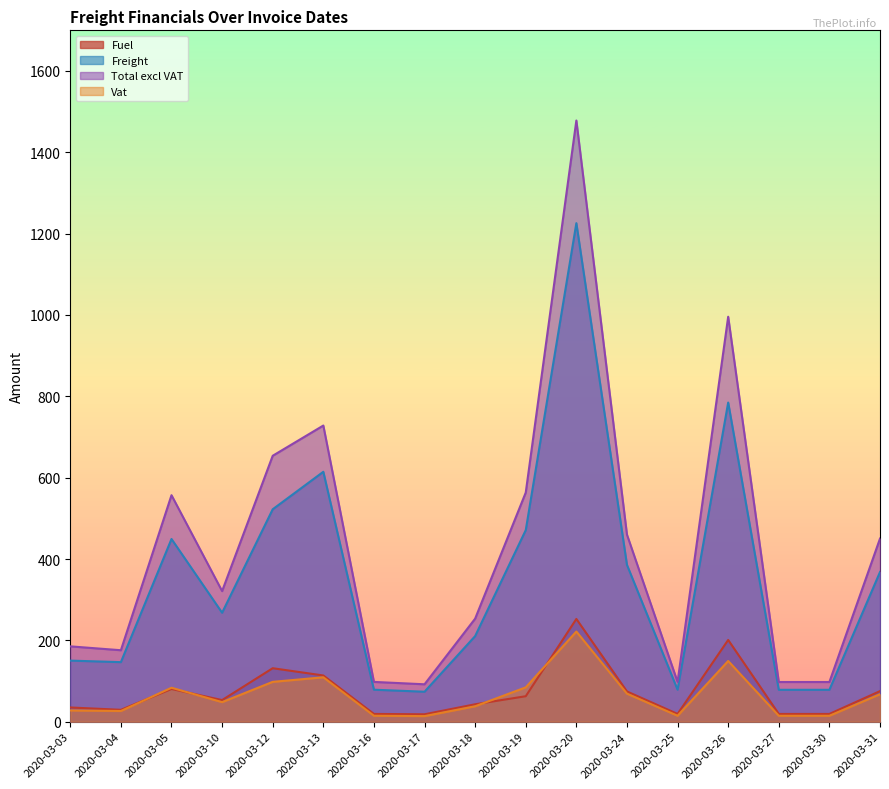

What is the average value of the Fuel series?

73.4